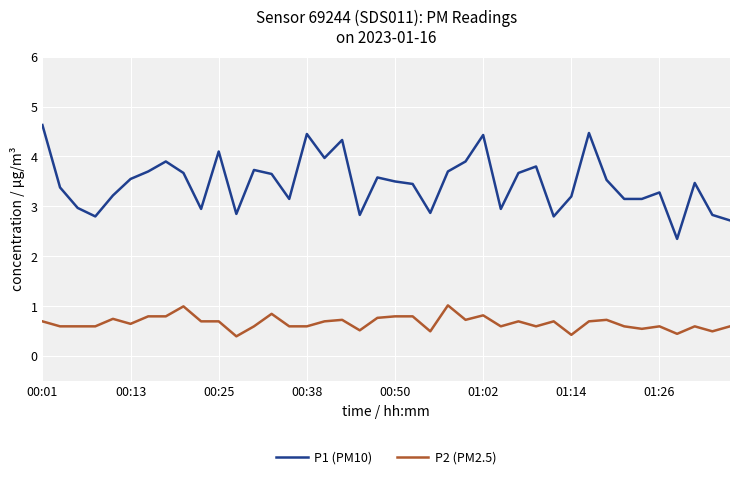

List the series in order of their overall mean, lowest first.

P2 (PM2.5), P1 (PM10)